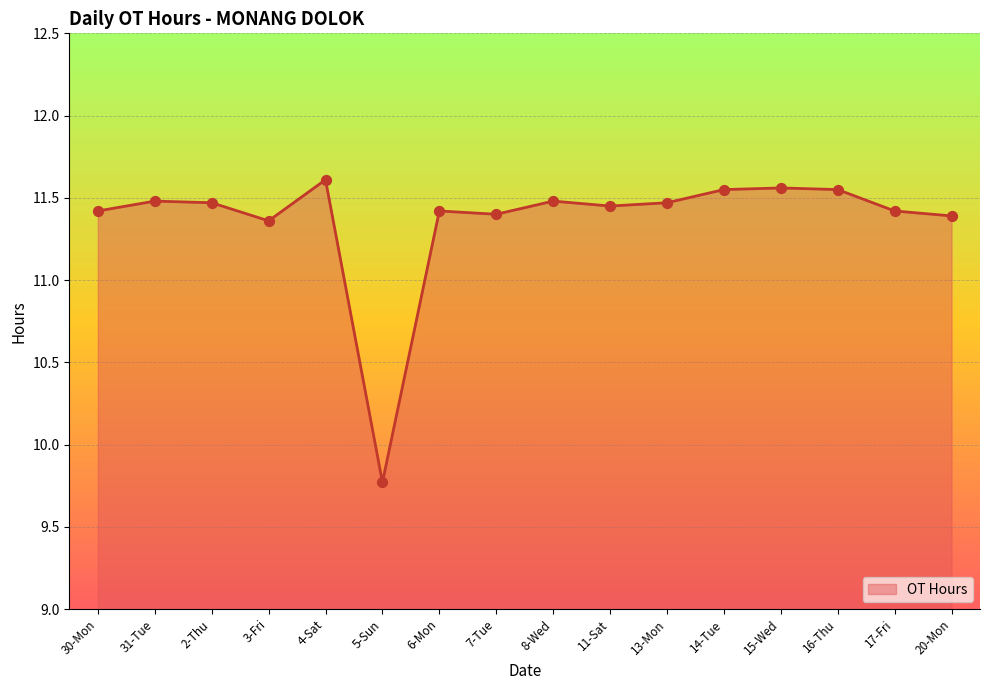

Approximately how many times larger is the value at 6-Mon compared to 2-Thu?

1.0